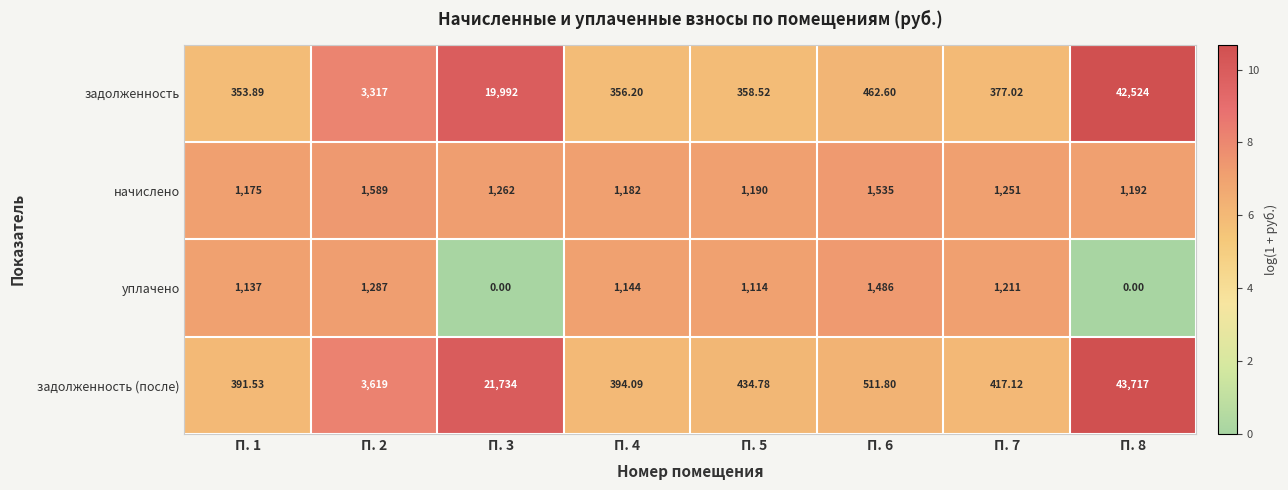

Rank the series at П. 4 from highest to lowest value.

начислено, уплачено, задолженность (после), задолженность